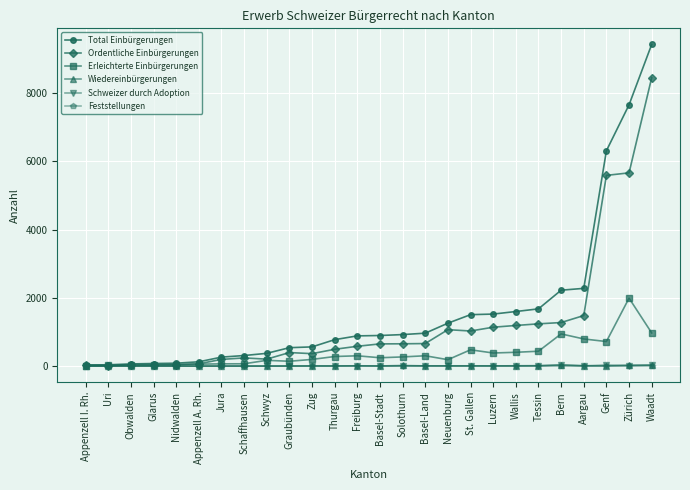

The Ordentliche Einbürgerungen series shows 824 at Thurgau. True or false?

False